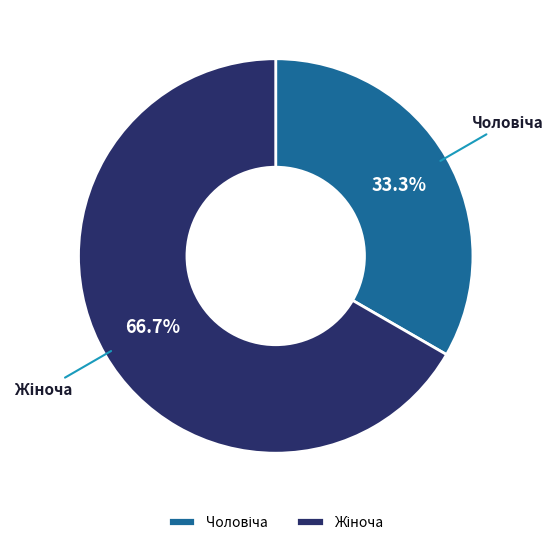

Is there a majority slice in this chart?

Yes